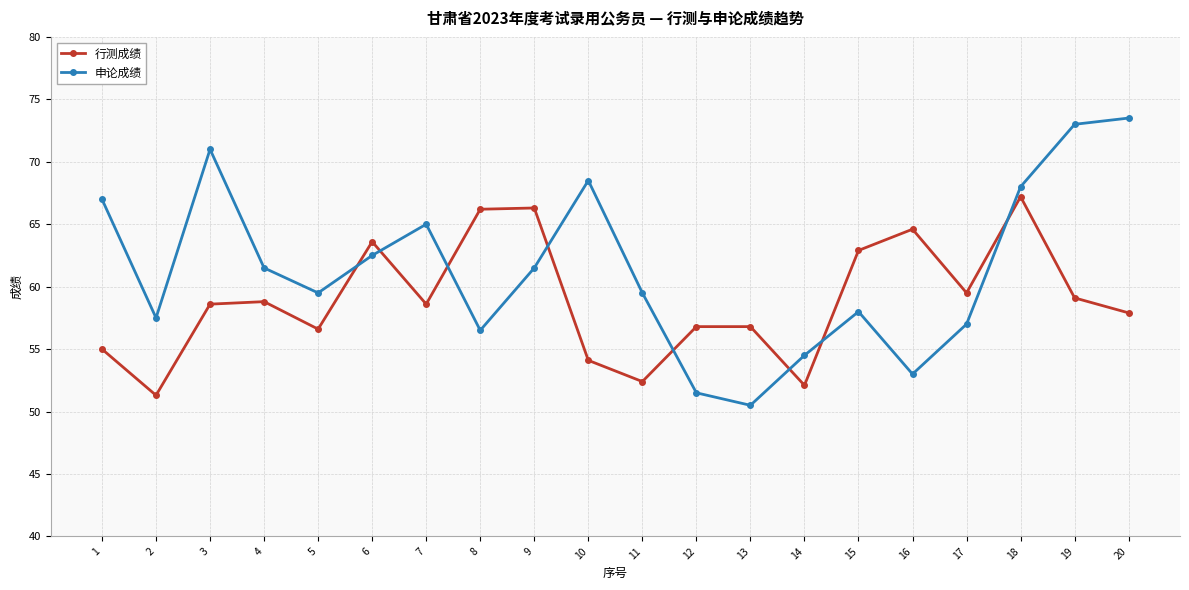

Count the number of categories in the chart.

20